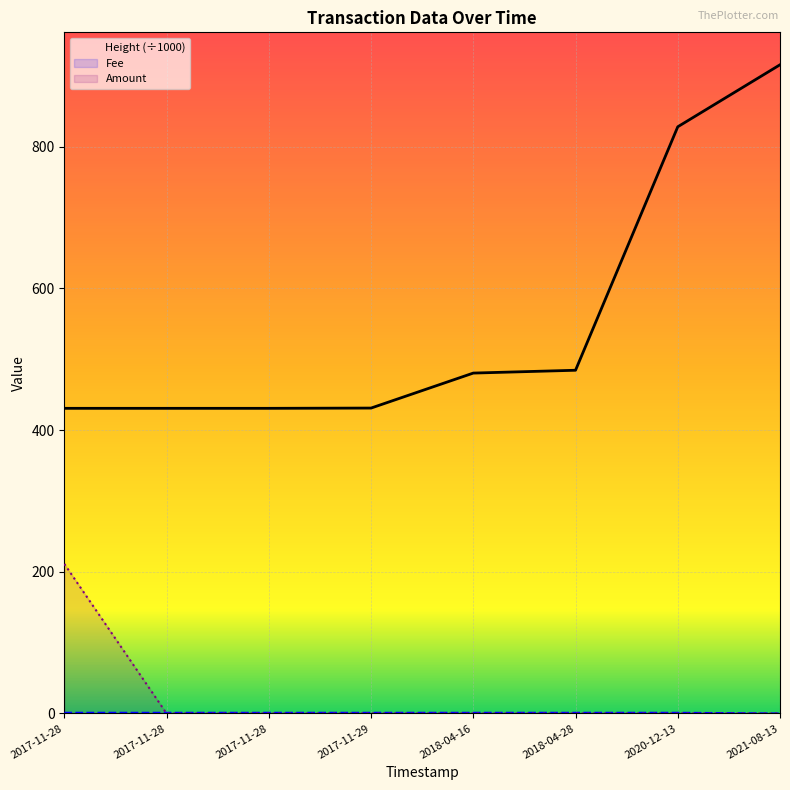

How many data points does each series have?

8